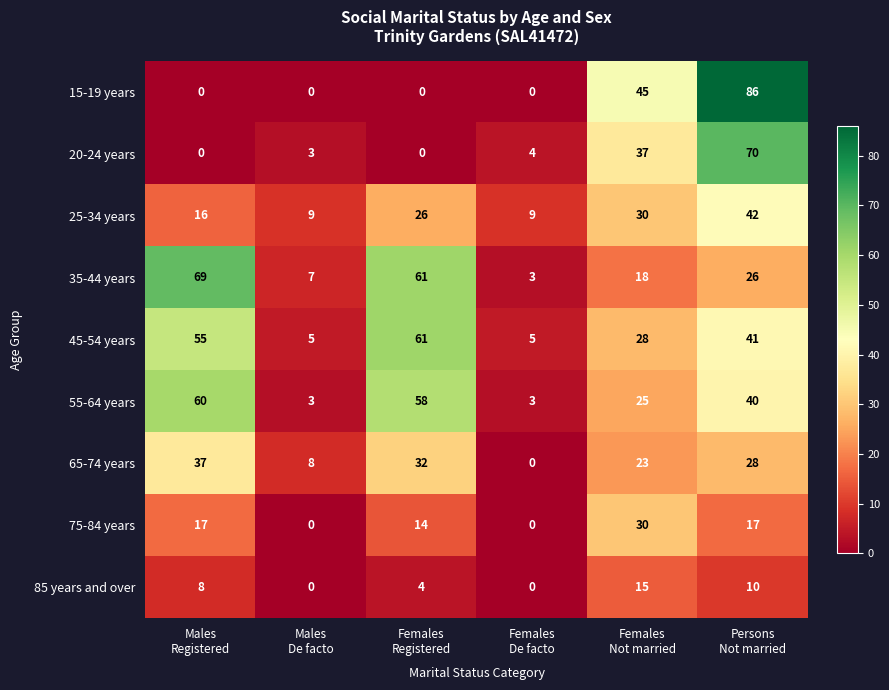

How many 65-74 years values are between 8 and 32?

4